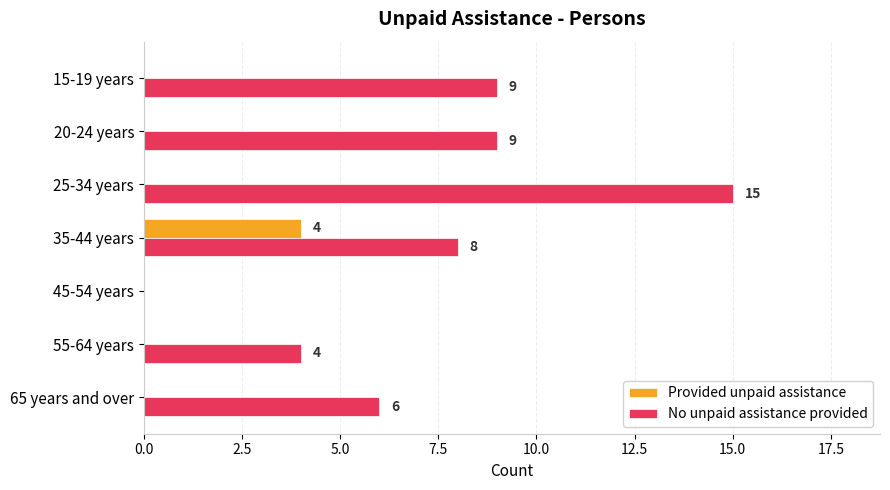

Which series has the largest range (max minus min)?

No unpaid assistance provided